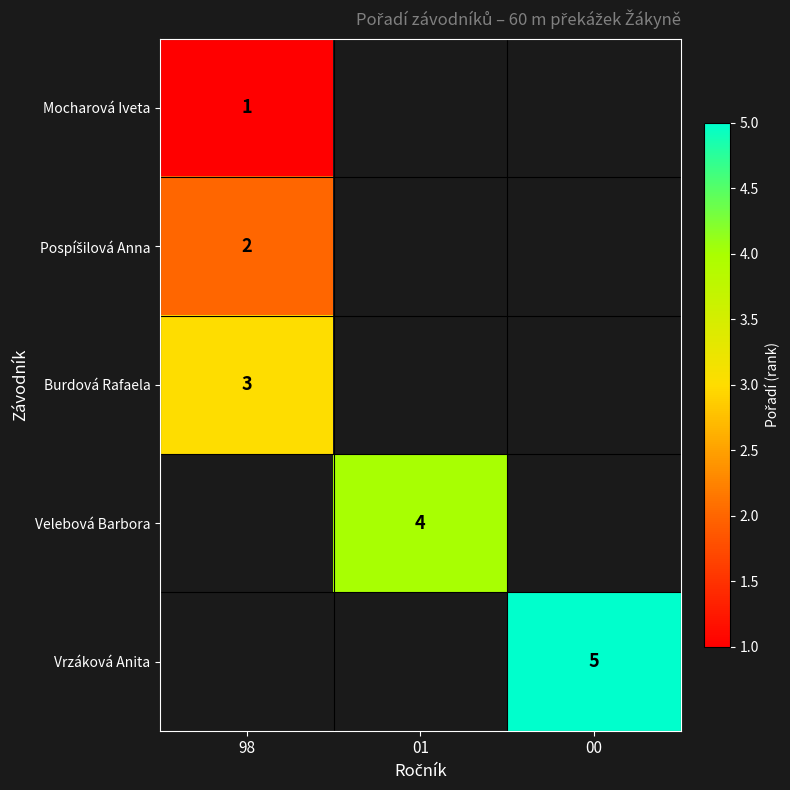

Which category has the lowest value across all series?

98